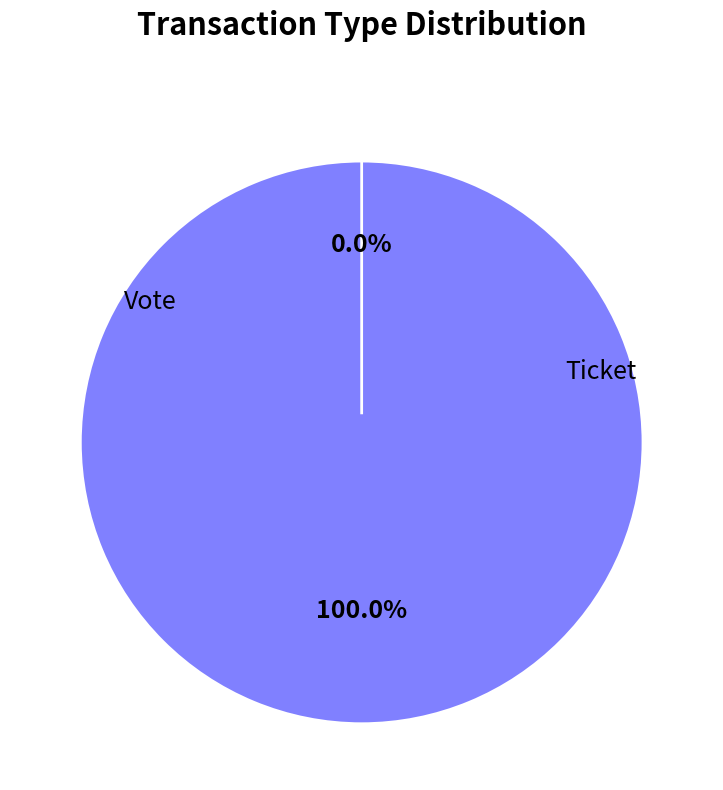

To the nearest percent, what portion does Vote represent?

100%